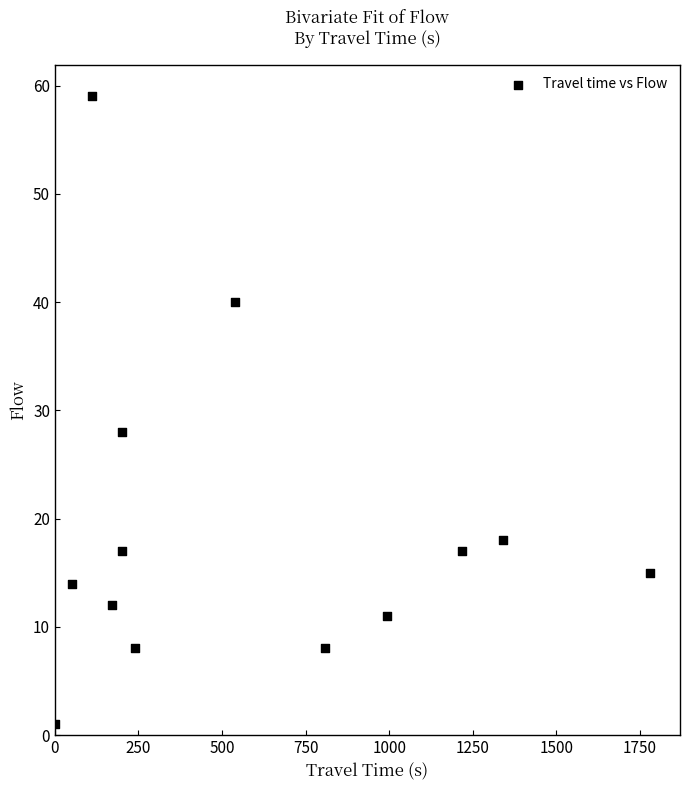

What Y value in the scatter plot is closest to 30?

28